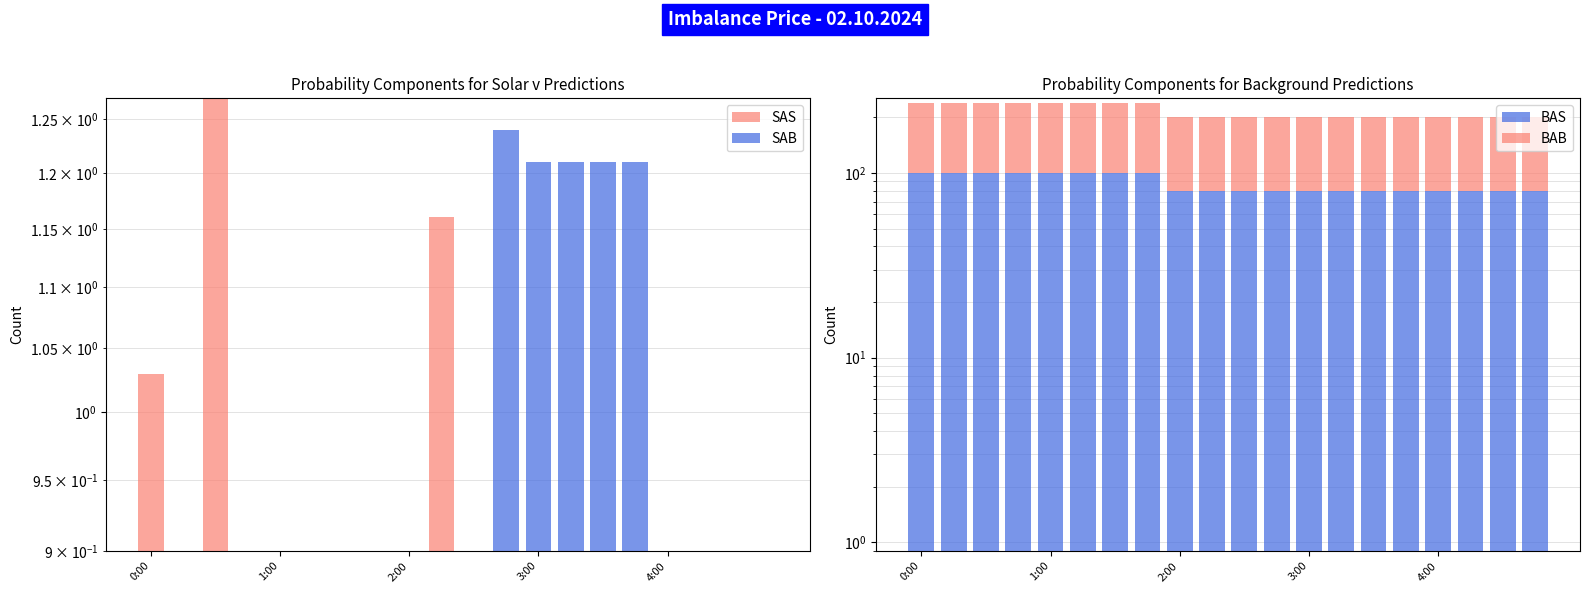

What is the label of the 15th bar from the right?

5